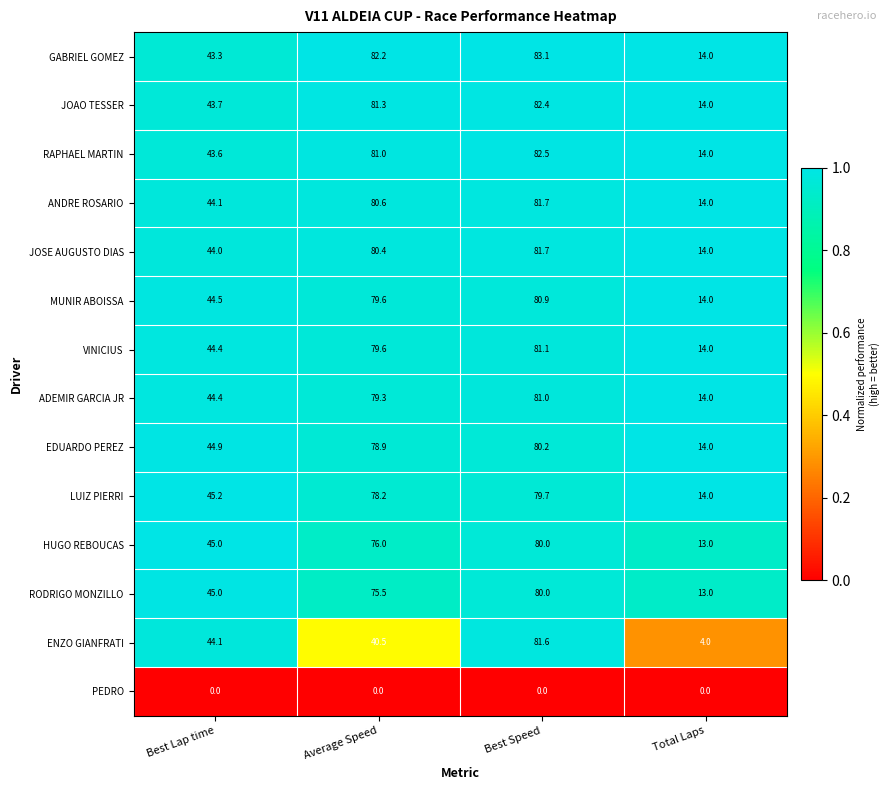

What is the total value across all series at Best Speed?

1055.9